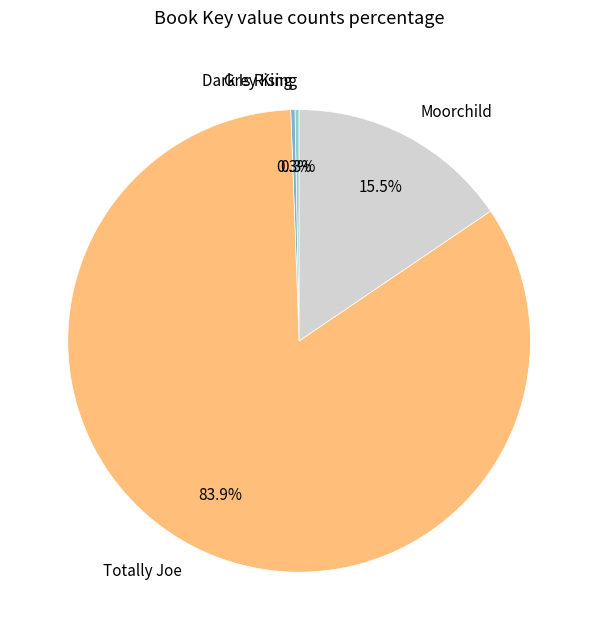

How many slices are in this pie chart?

4